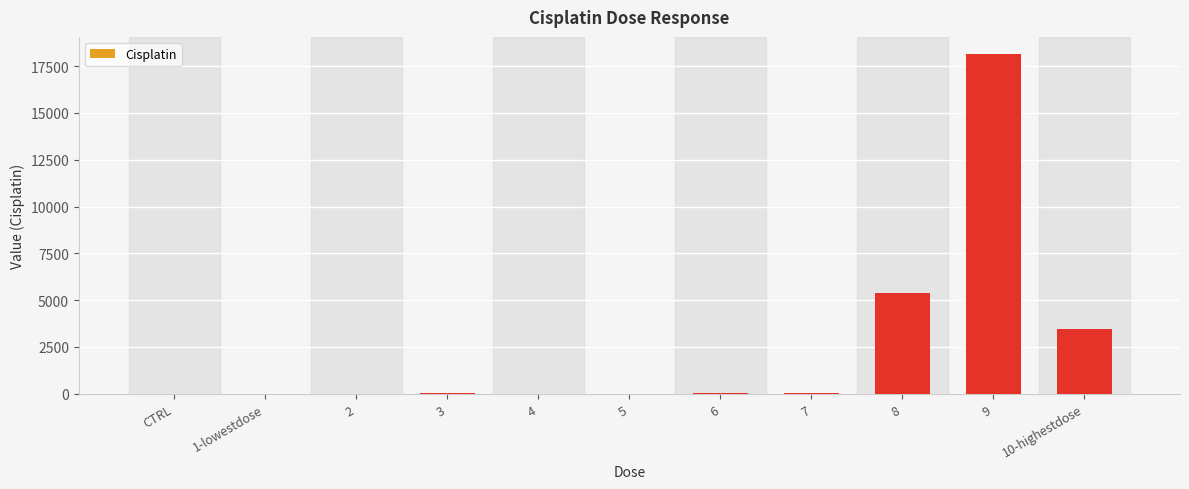

What is the sum of all values?

27138.0